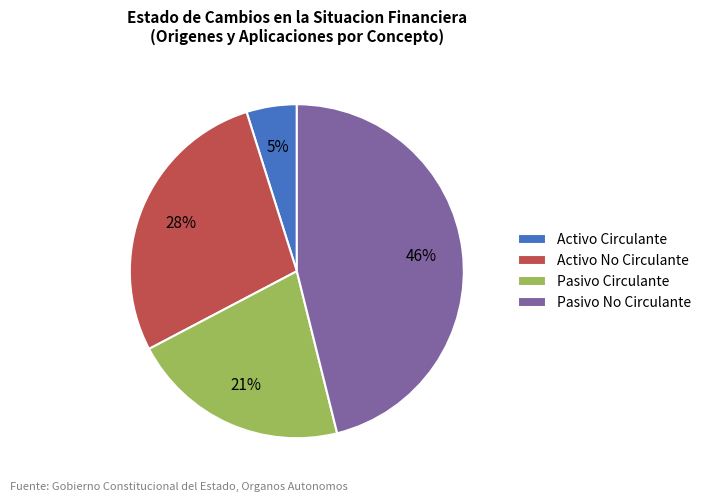

Is it true that Activo No Circulante is 34% of the pie?

False